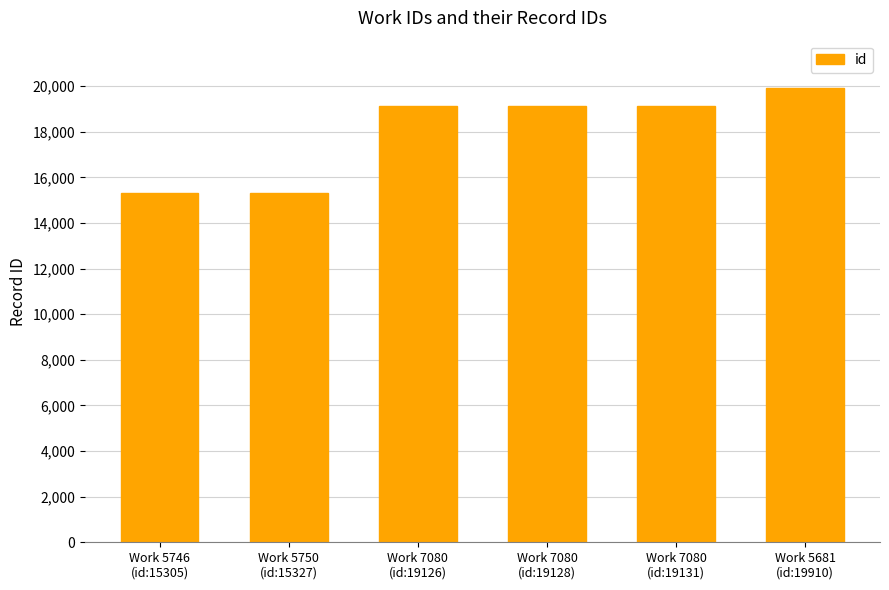

What is the value of the 4th bar from the left?

19128